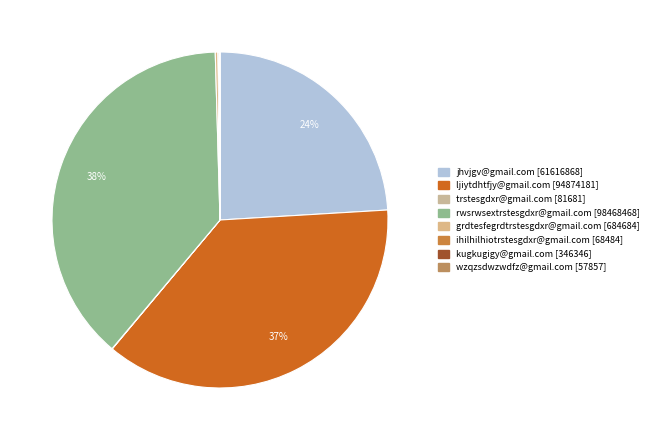

Rank the categories by value from highest to lowest.

rwsrwsextrstesgdxr@gmail.com, ljiytdhtfjy@gmail.com, jhvjgv@gmail.com, grdtesfegrdtrstesgdxr@gmail.com, kugkugigy@gmail.com, trstesgdxr@gmail.com, ihilhilhiotrstesgdxr@gmail.com, wzqzsdwzwdfz@gmail.com